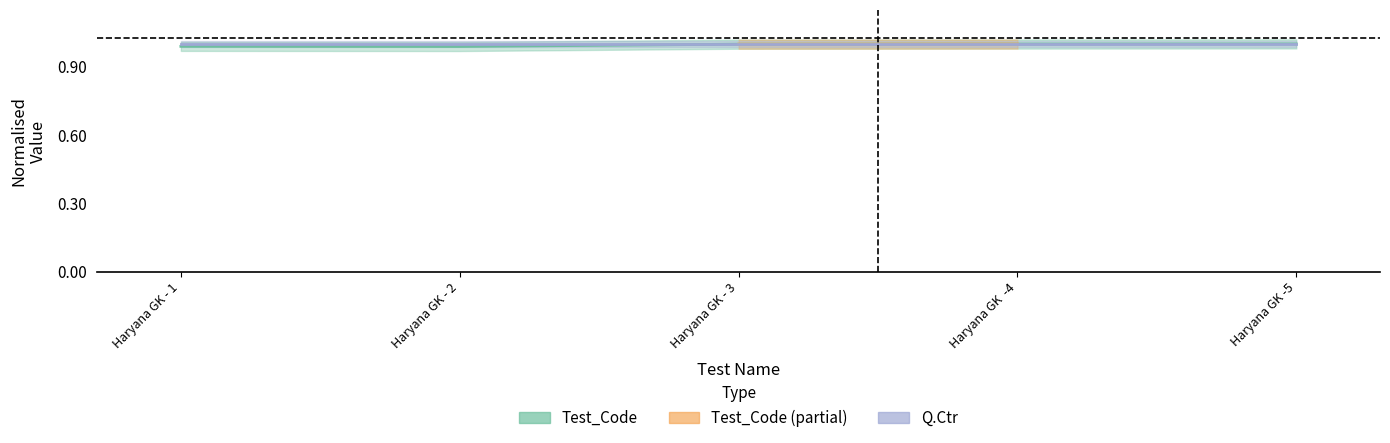

Rank the series at Haryana GK - 1 from highest to lowest value.

Q.Ctr, Test_Code